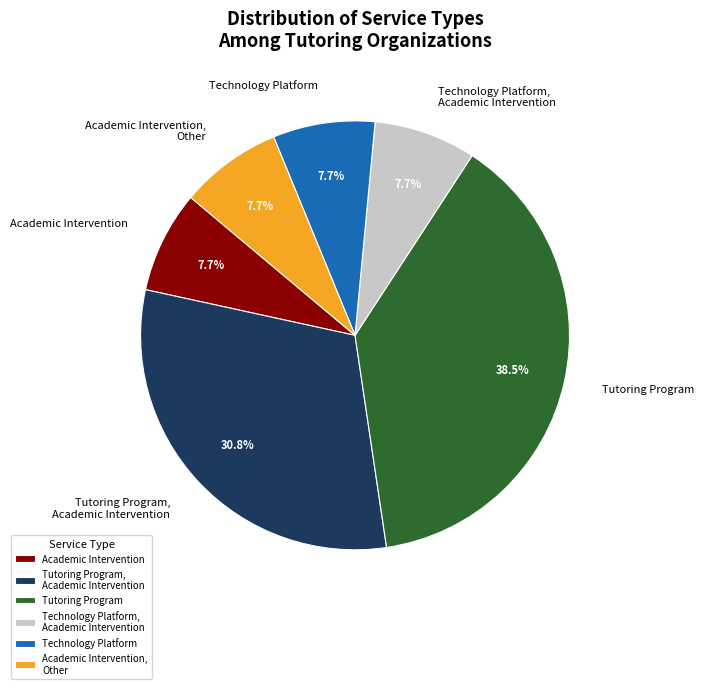

Between Tutoring Program and Technology Platform, which is larger?

Tutoring Program